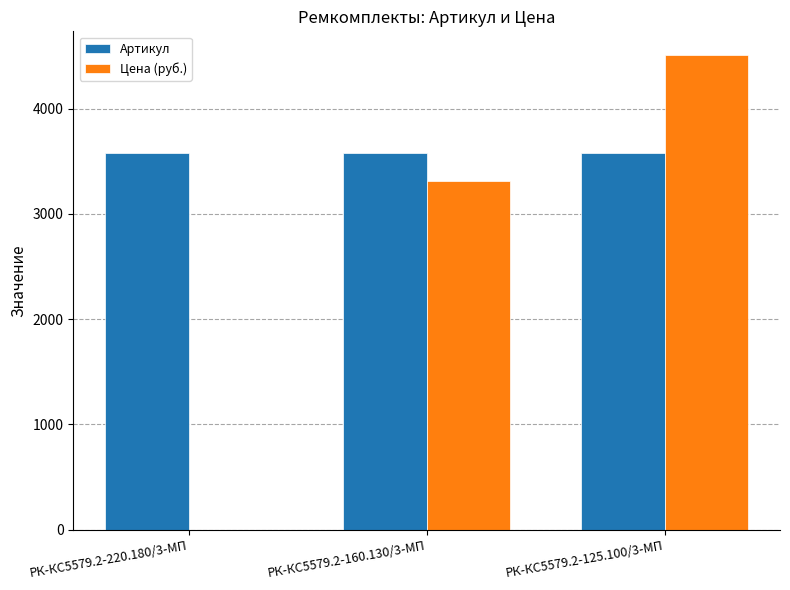

At which label is Цена (руб.) closest to 2253?

РК-КС5579.2-160.130/3-МП